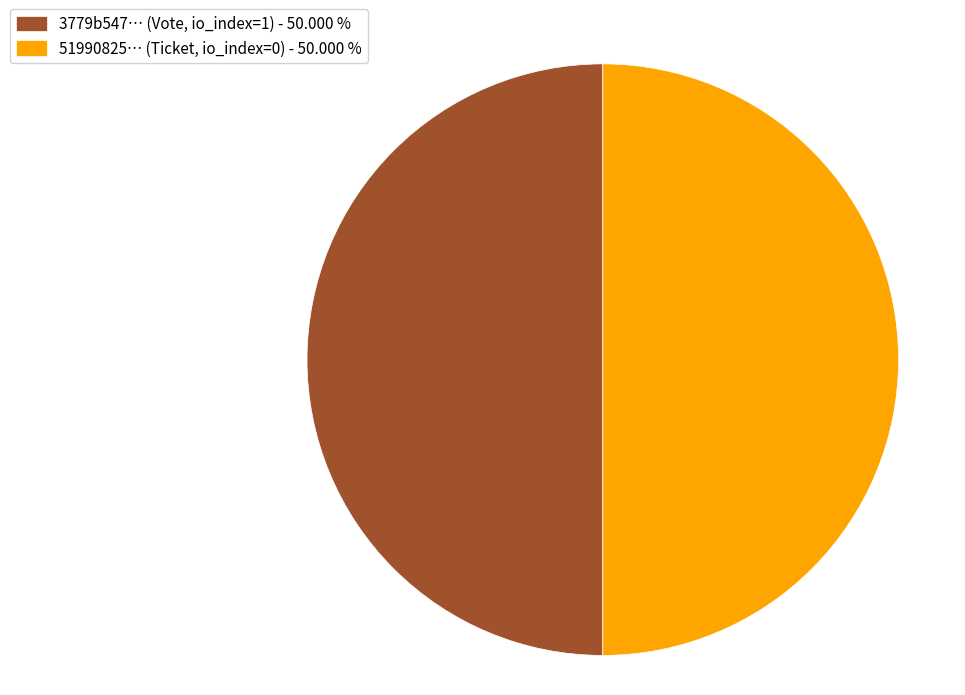

Do 3779b547… (Vote, io_index=1) - 50.000 % and 51990825… (Ticket, io_index=0) - 50.000 % together represent more than half of the pie?

Yes